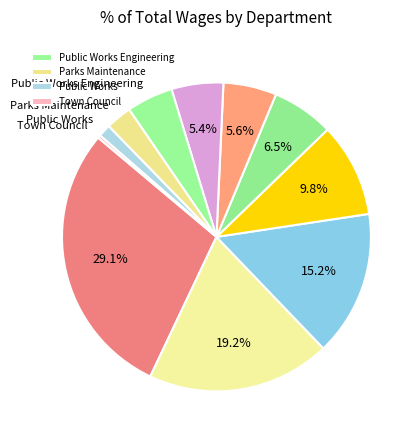

To the nearest percent, what is the difference between the largest and smallest slice percentages?

29%